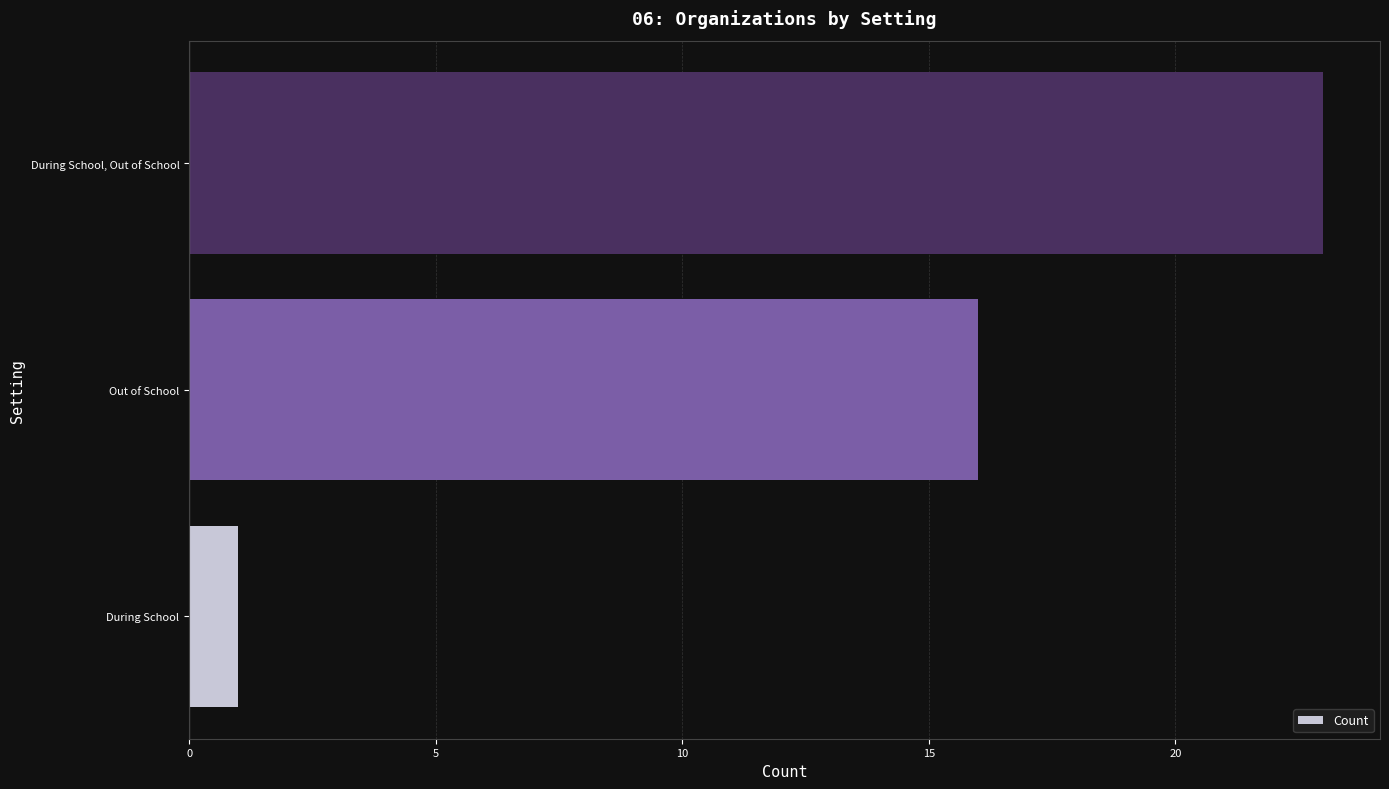

What is the change in value from Out of School to During School, Out of School?

+7